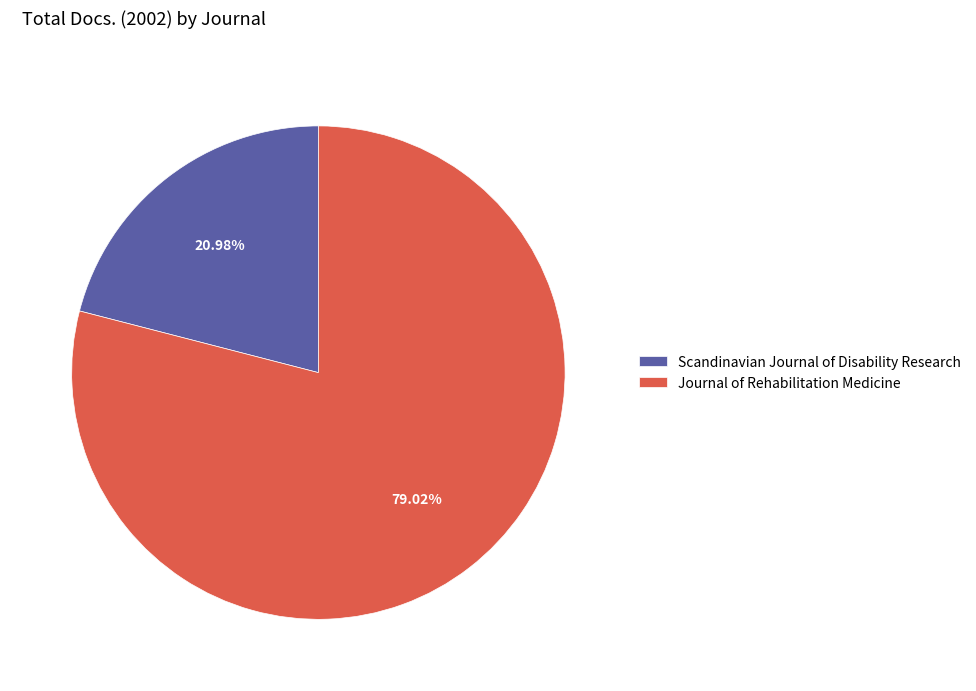

How many slices are in this pie chart?

2